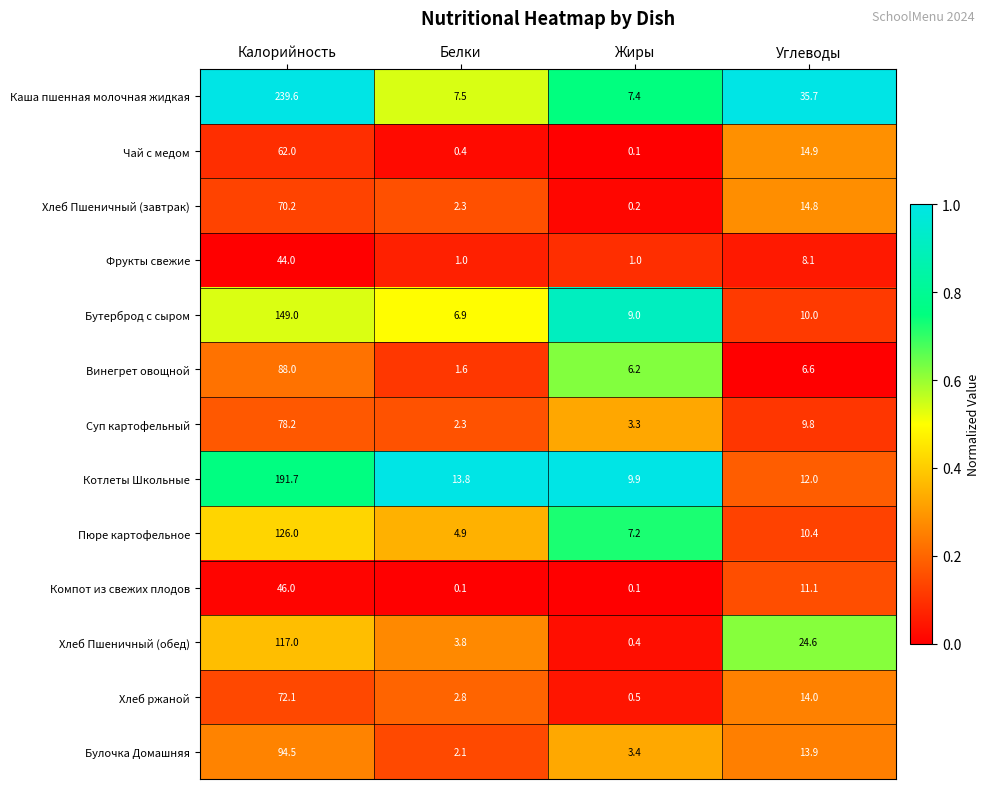

What is the difference between the Пюре картофельное values at Калорийность and Жиры?

118.8